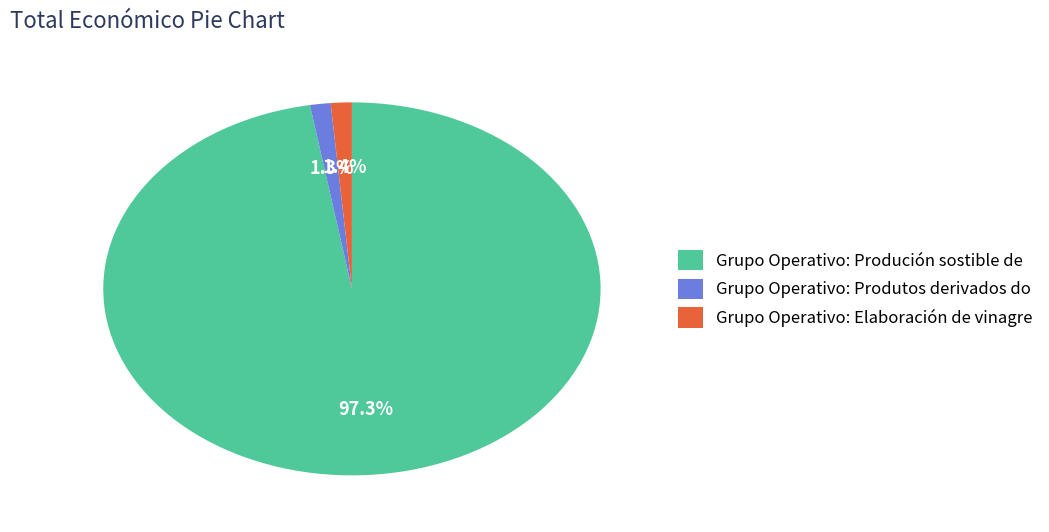

True or false: Grupo Operativo: Elaboración de vinagre accounts for 7% of the total.

False